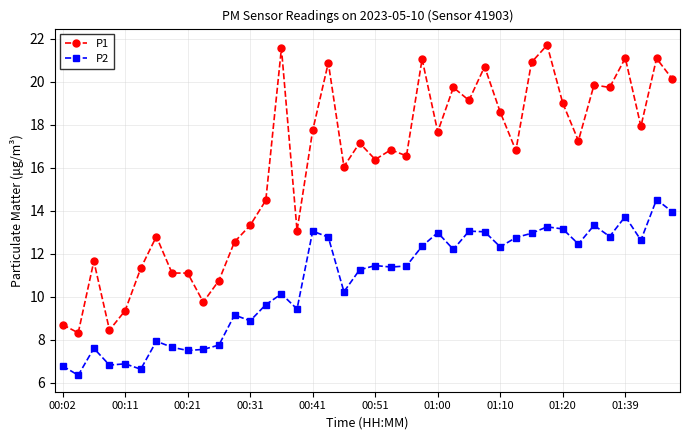

Which series has the largest total across all categories?

P1